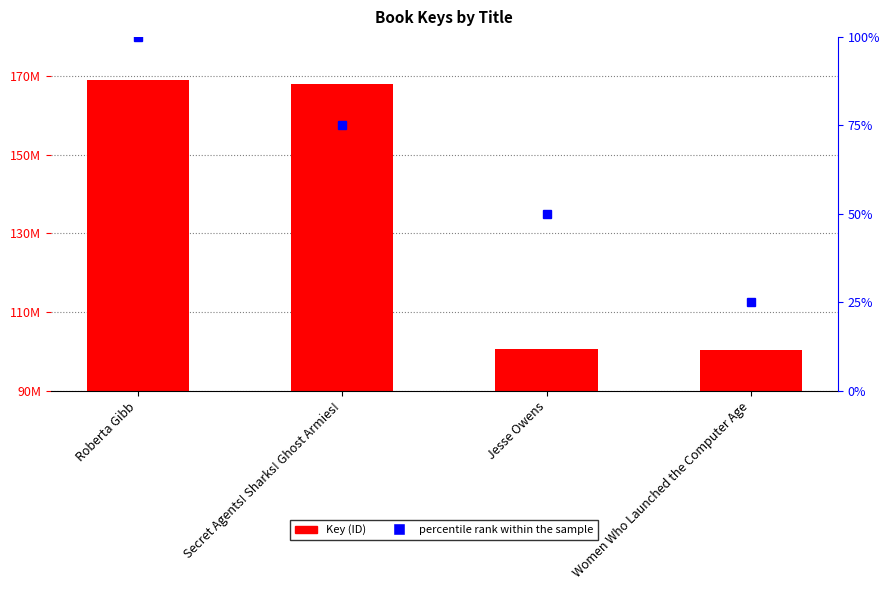

At which label does percentile rank within the sample first exceed 75?

Roberta Gibb